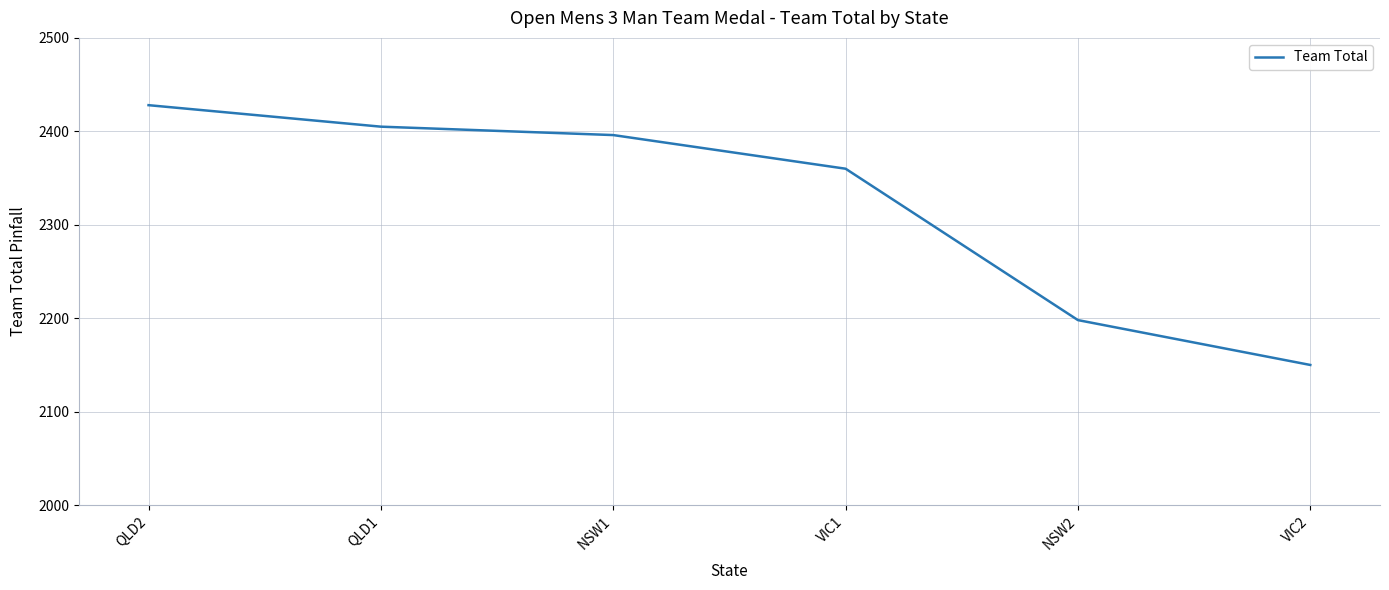

List the labels in order of value, largest first.

QLD2, QLD1, NSW1, VIC1, NSW2, VIC2